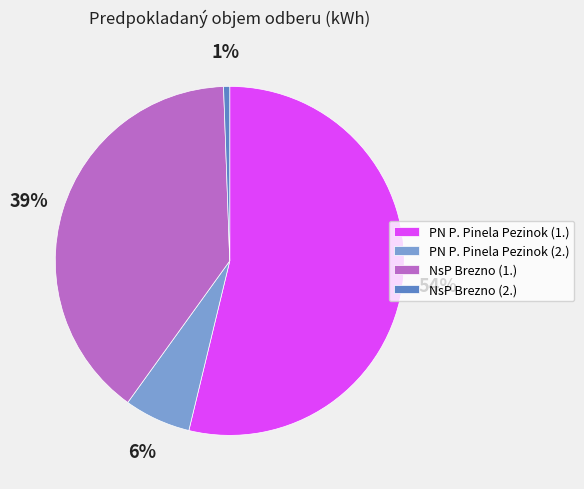

Between NsP Brezno (2.) and NsP Brezno (1.), which is larger?

NsP Brezno (1.)